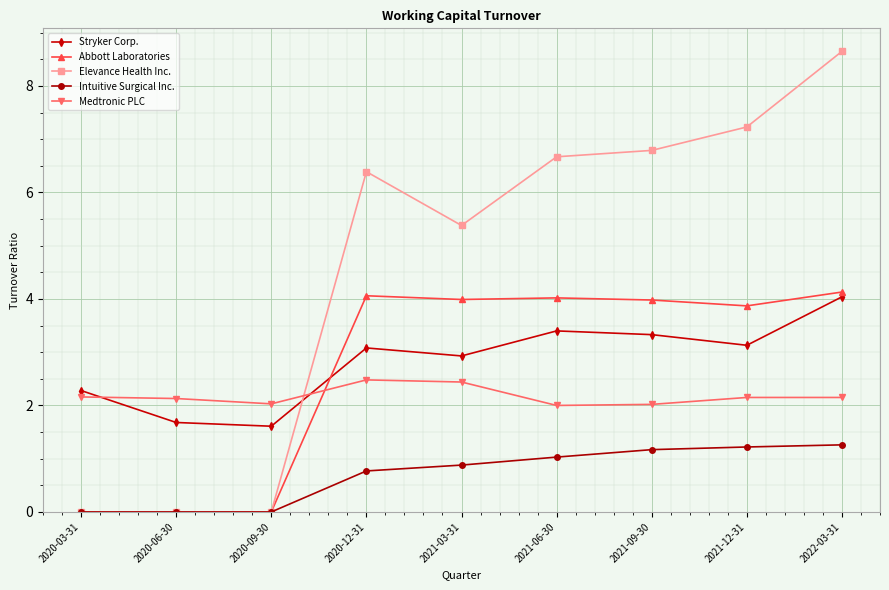

True or false: Abbott Laboratories has a value of 2.4 at 2022-03-31.

False